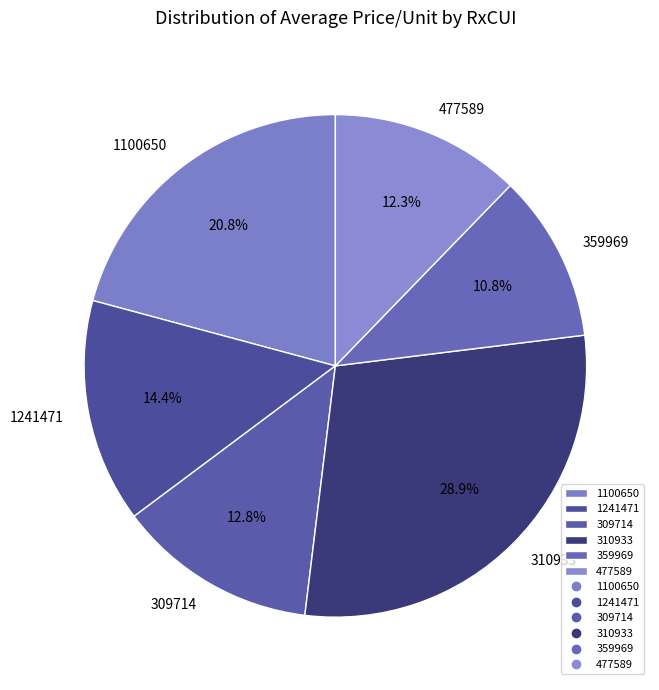

Rank the categories by value from lowest to highest.

359969, 477589, 309714, 1241471, 1100650, 310933